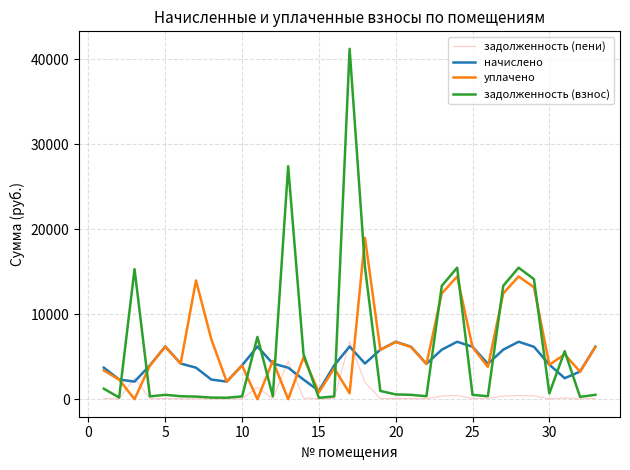

Which series has the widest spread of values?

задолженность (взнос)